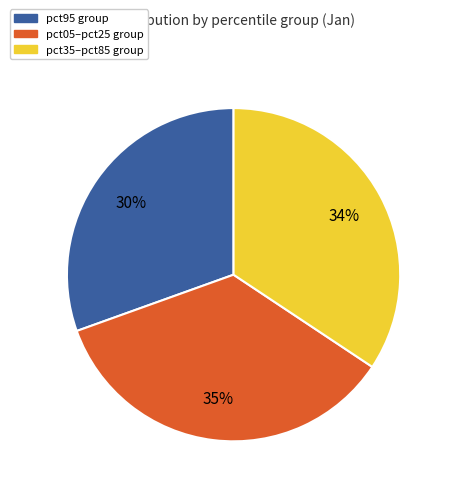

To the nearest percent, what is the average slice percentage?

33%